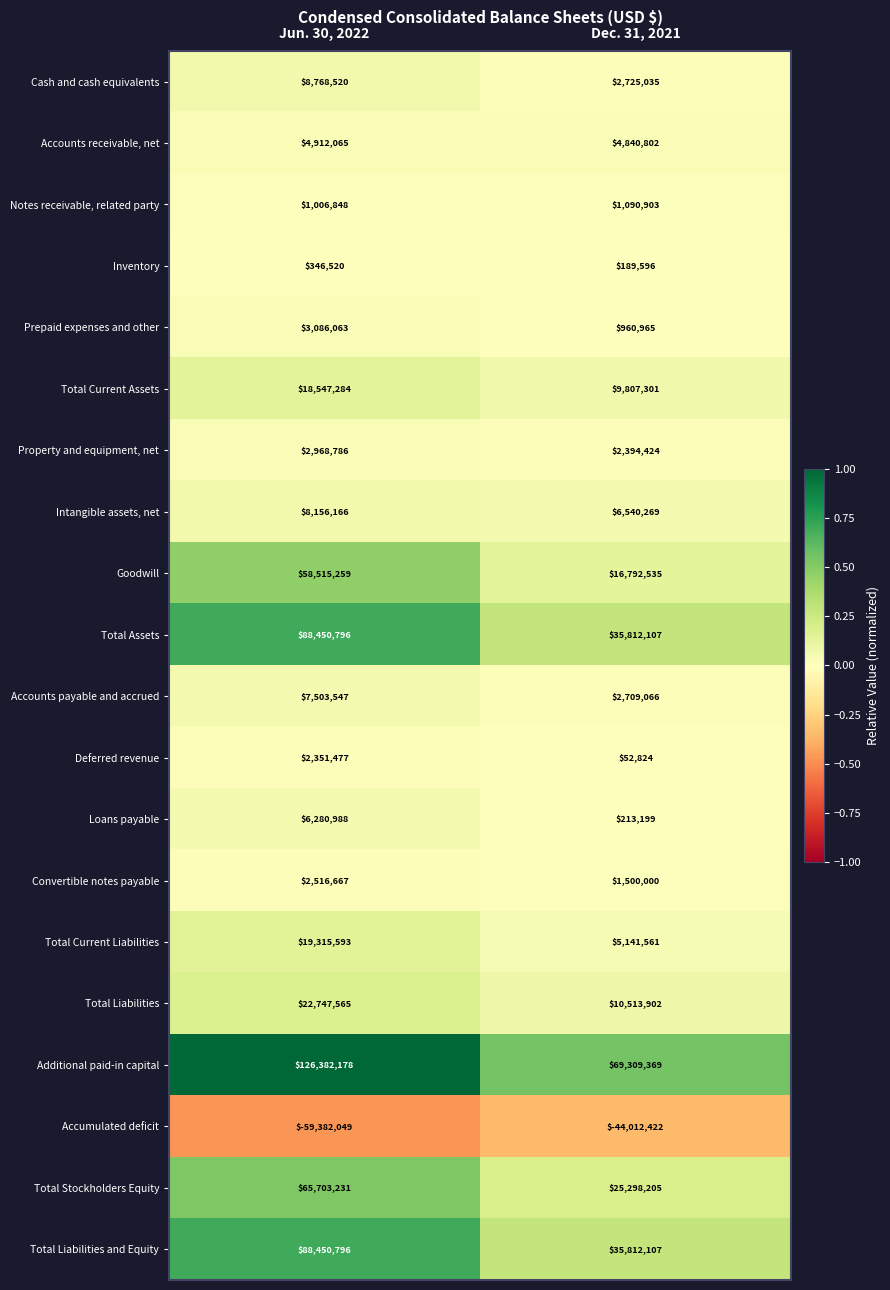

What value does the Total Liabilities series have at Jun. 30, 2022, to the nearest 50?

22747550